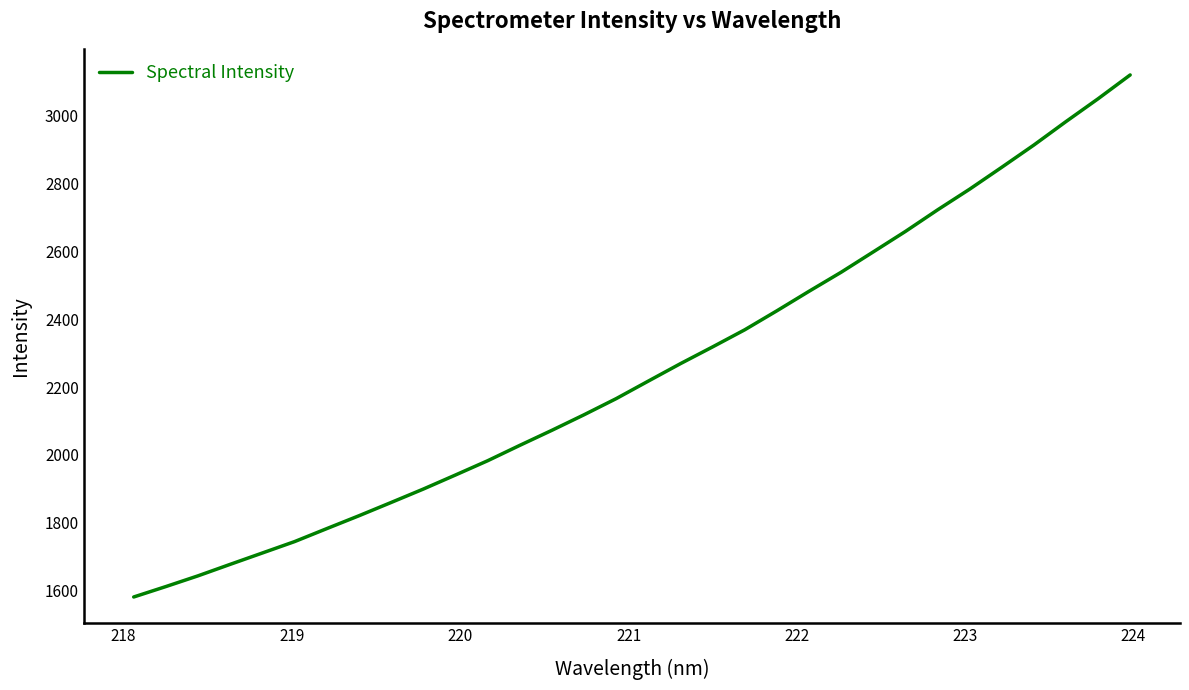

What is the difference between the maximum and minimum values?

1539.2